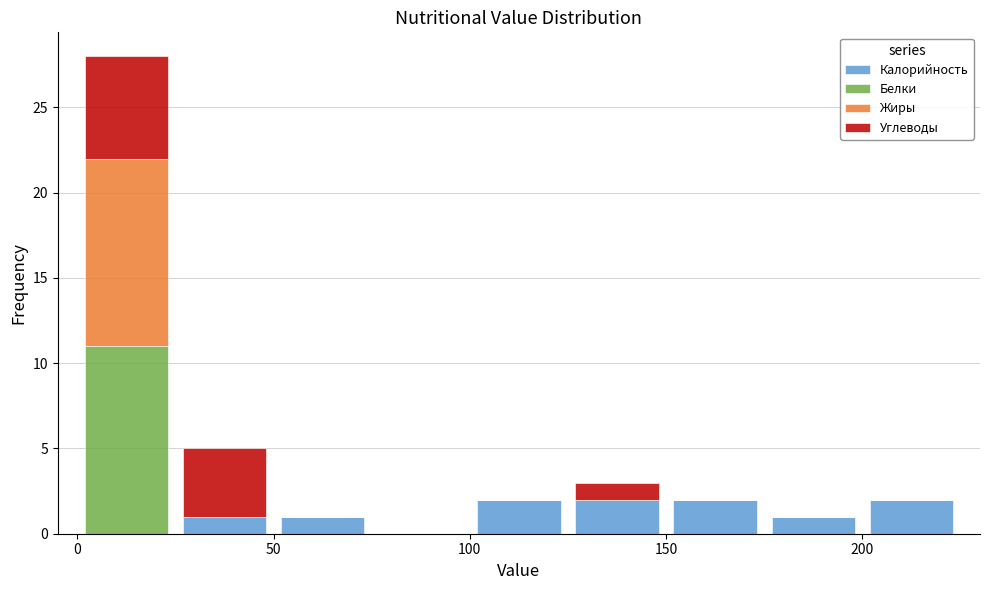

Which range on the x-axis has the tallest stacked bar (by total height)?

0 to 25